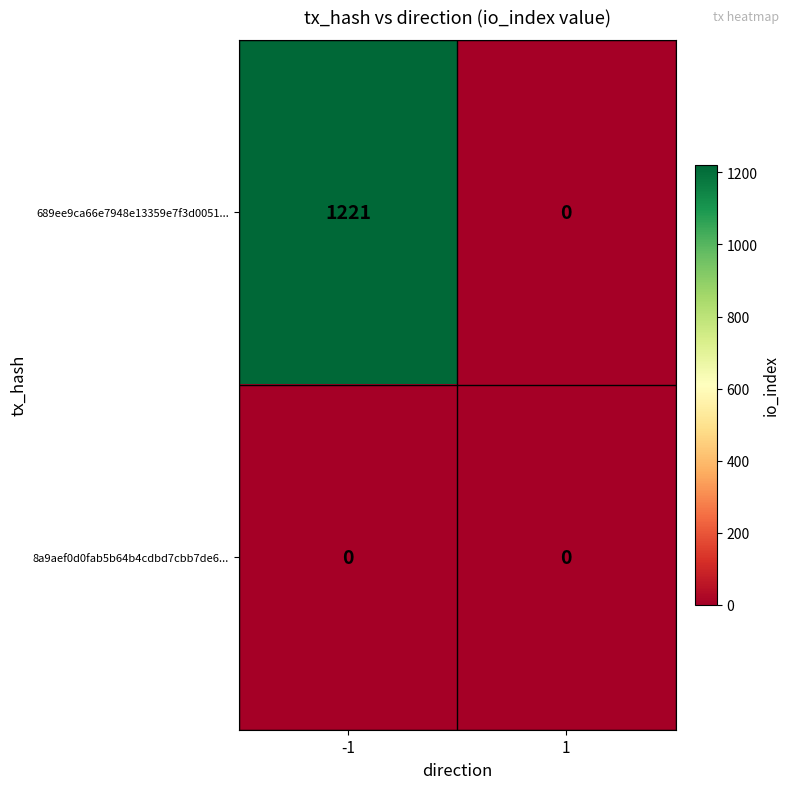

True or false: 689ee9ca66e7948e13359e7f3d0051... has a value of 2184 at -1.

False